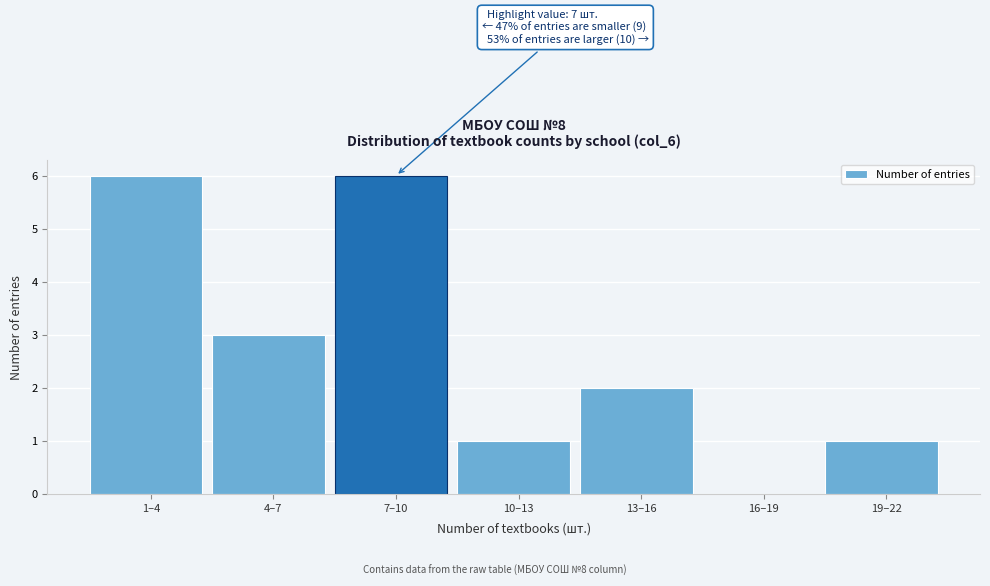

Reading left to right, list all the values displayed in this chart.

1–4=6	4–7=3	7–10=6	10–13=1	13–16=2	16–19=0	19–22=1